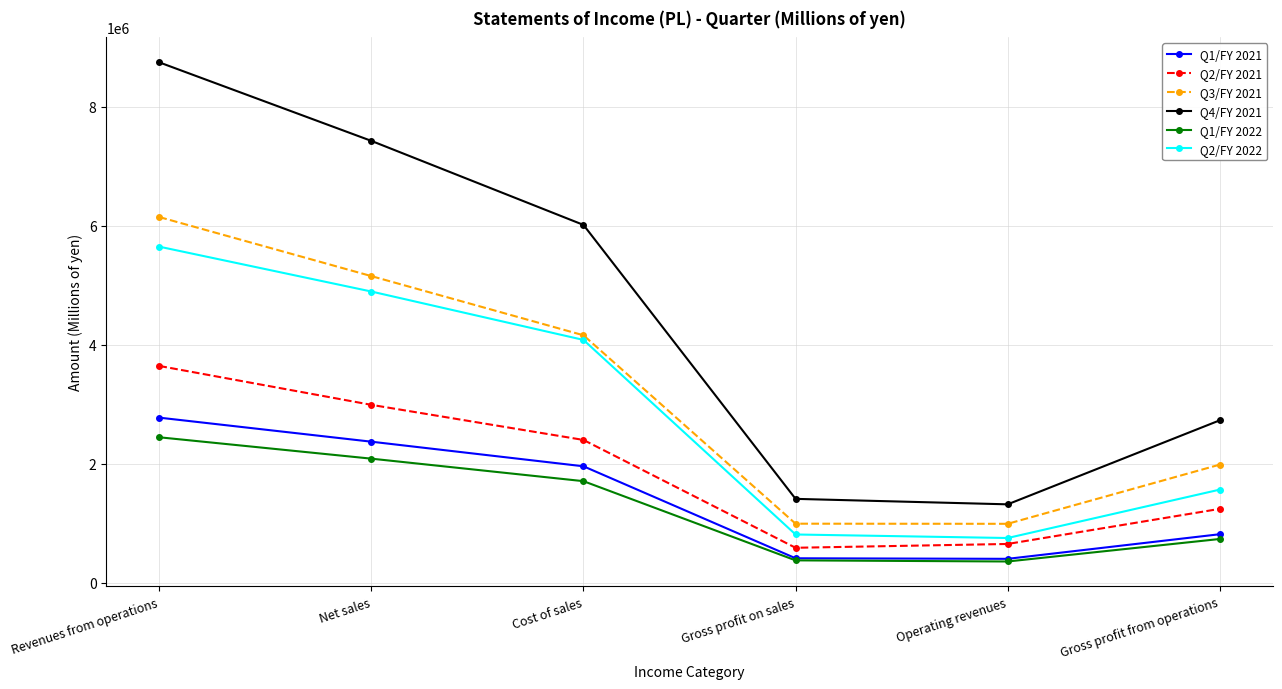

At which category does the chart reach its peak across all series?

Revenues from operations